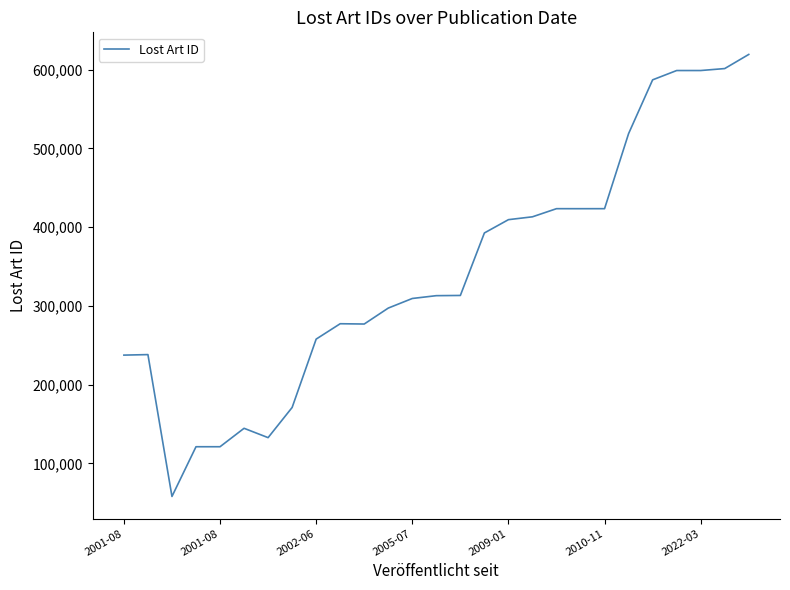

What is the smallest value displayed?

57933